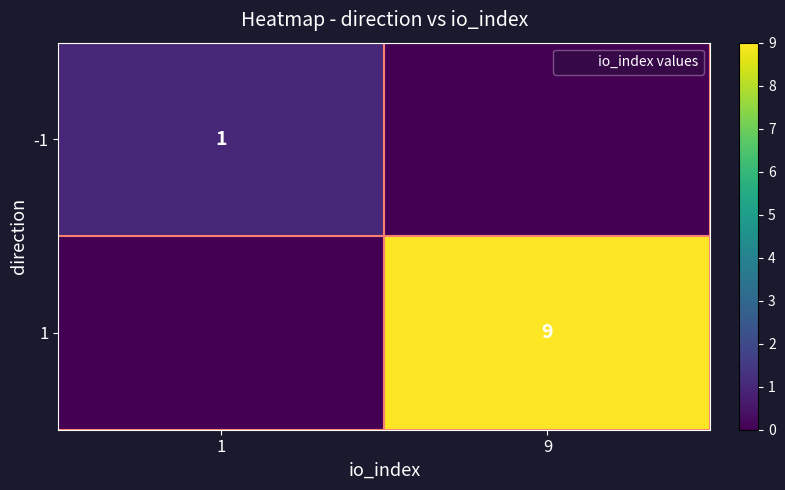

Is the value of -1 at 1 greater than the value of 1 at 1?

Yes